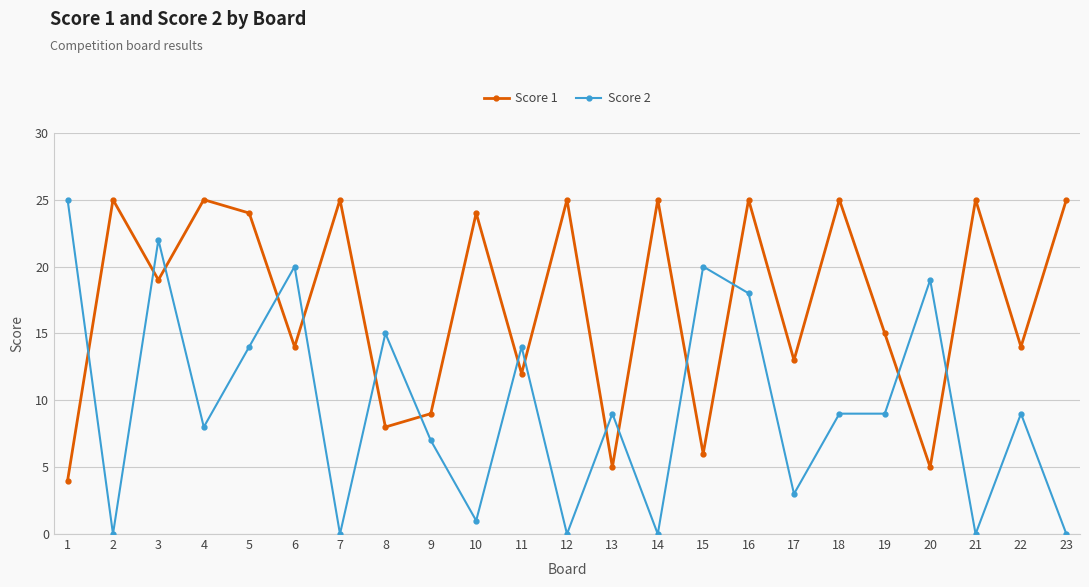

What is the average value of the Score 2 series?

10